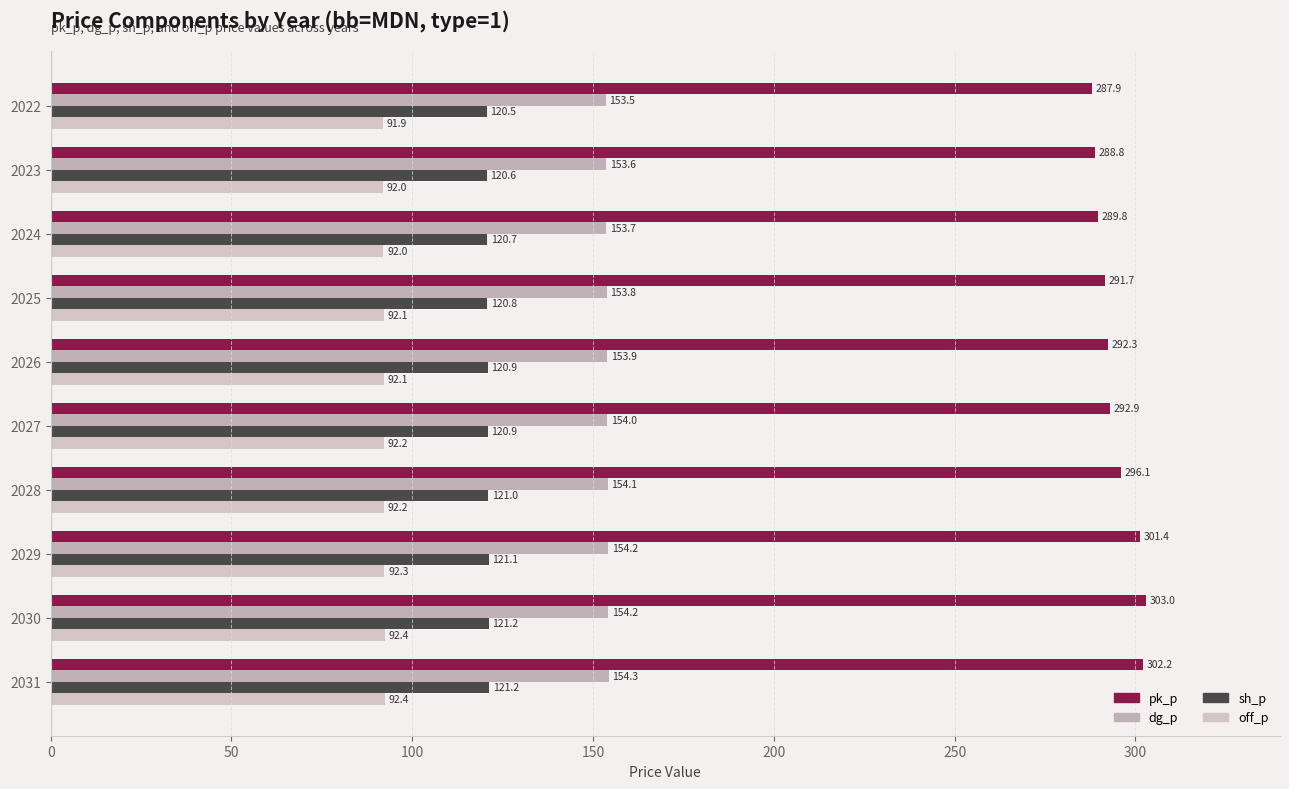

Count the number of data series in this chart.

4